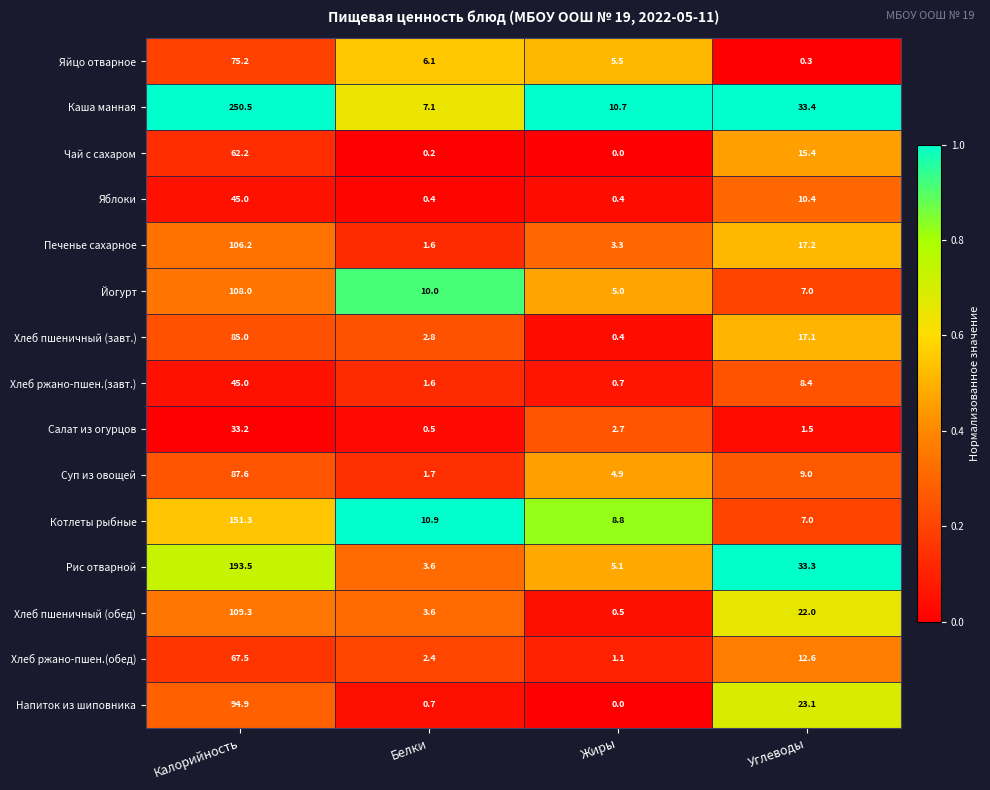

Is it true that Салат из огурцов equals 33.2 at Калорийность?

True